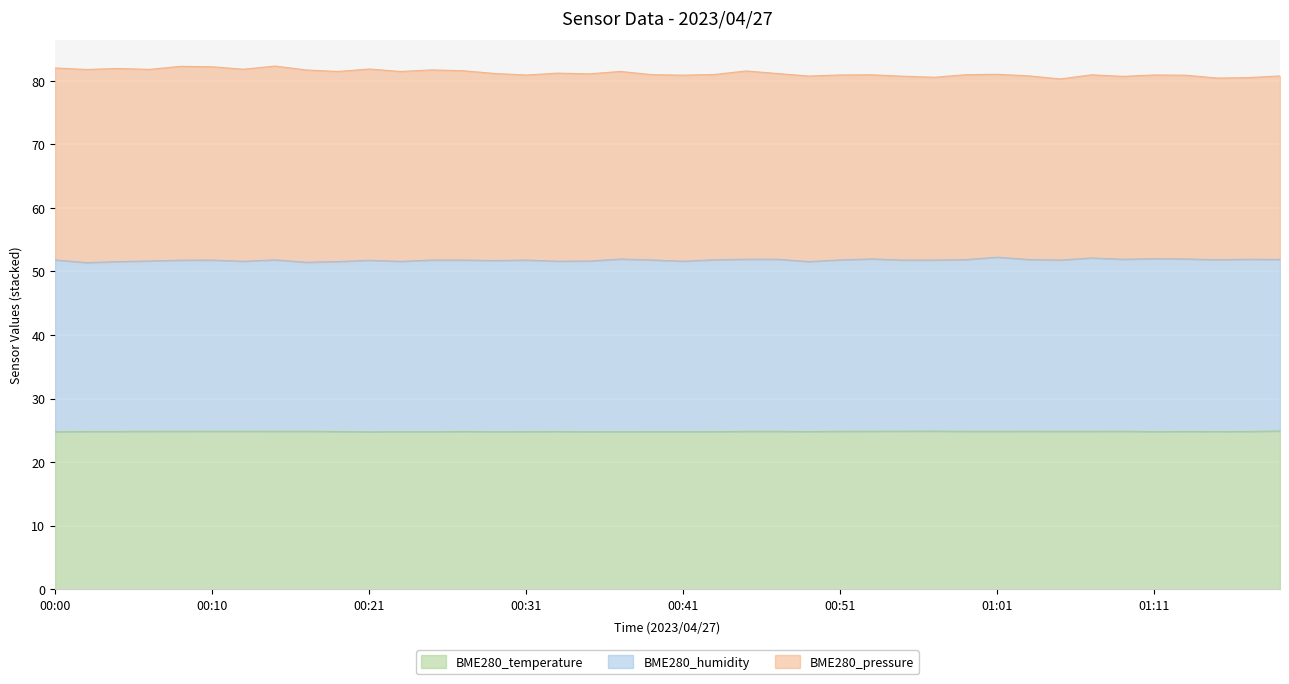

List the labels in order of BME280_temperature value, largest first.

01:20, 00:57, 00:55, 00:10, 00:12, 00:53, 00:08, 00:15, 00:17, 01:03, 01:09, 00:06, 00:51, 00:59, 01:07, 00:45, 00:47, 01:01, 01:05, 00:02, 00:04, 00:27, 01:13, 01:18, 00:19, 00:33, 00:49, 01:15, 00:31, 00:39, 00:41, 00:43, 01:11, 00:23, 00:25, 00:29, 00:37, 00:00, 00:35, 00:21